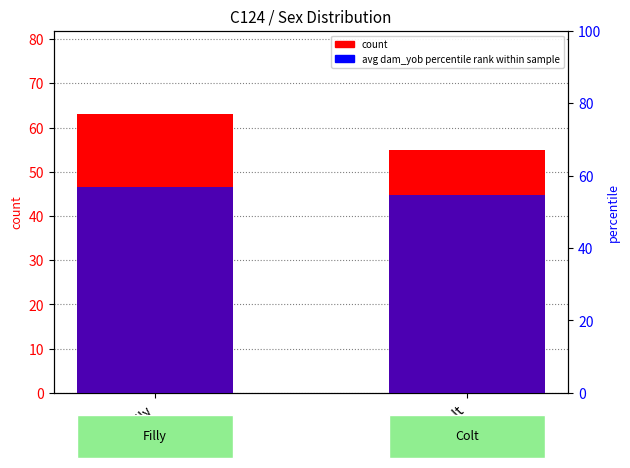

What is the sum of all count values?

118.0